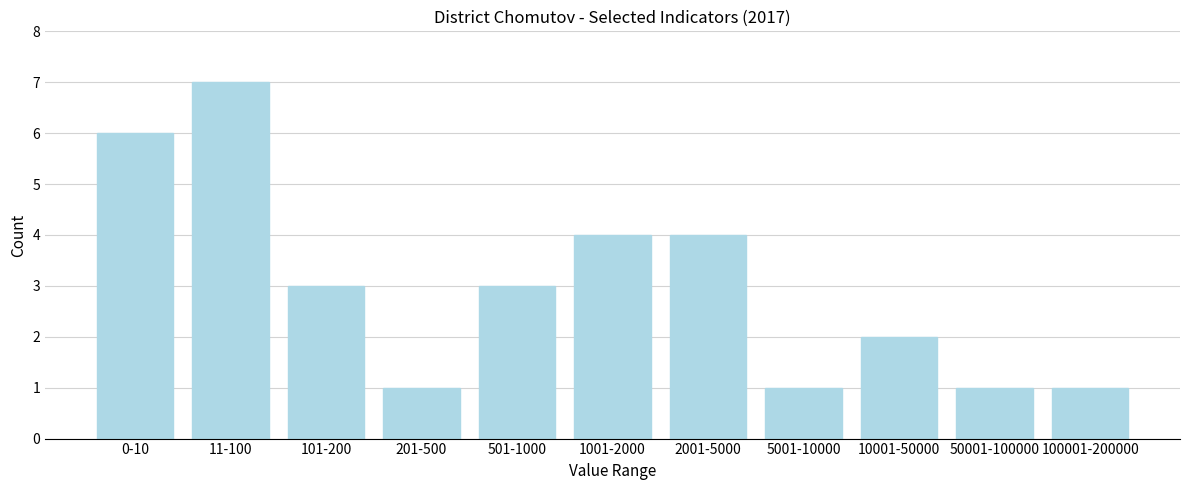

Reading right to left, extract all data points from this chart.

100001-200000=1	50001-100000=1	10001-50000=2	5001-10000=1	2001-5000=4	1001-2000=4	501-1000=3	201-500=1	101-200=3	11-100=7	0-10=6